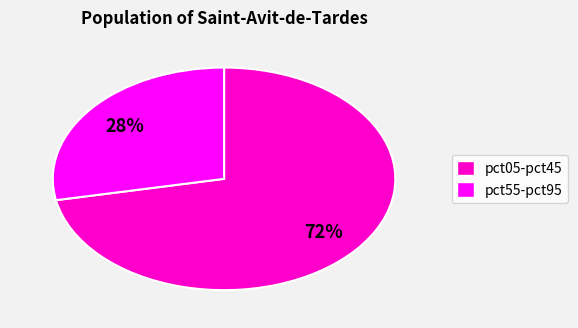

Does any single category account for the majority?

Yes